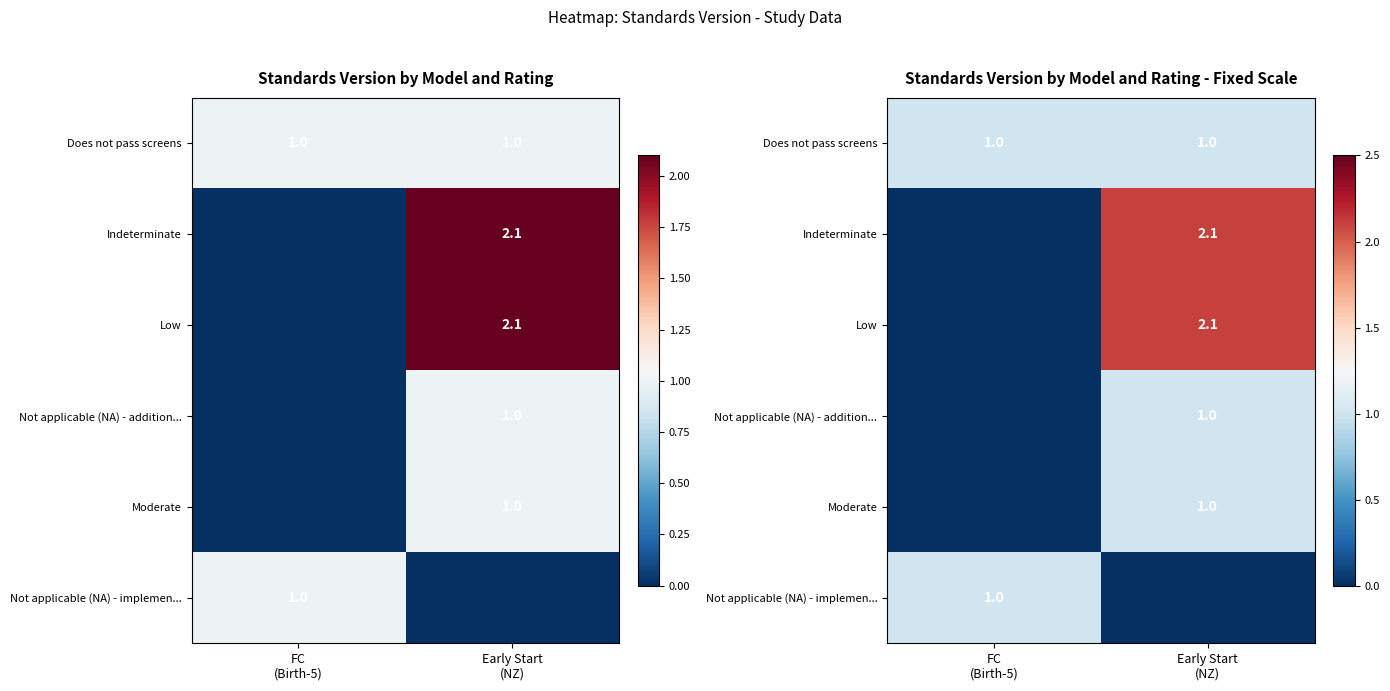

Which series has the largest range (max minus min)?

Indeterminate